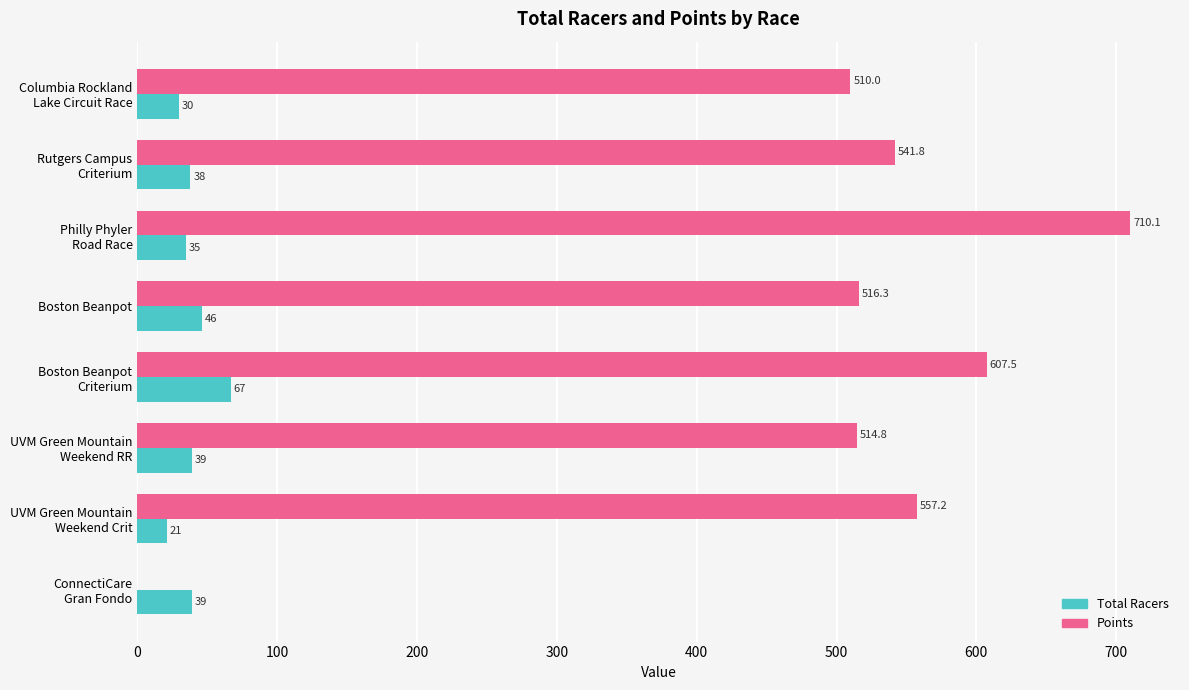

What is the sum of all Total Racers values?

315.0